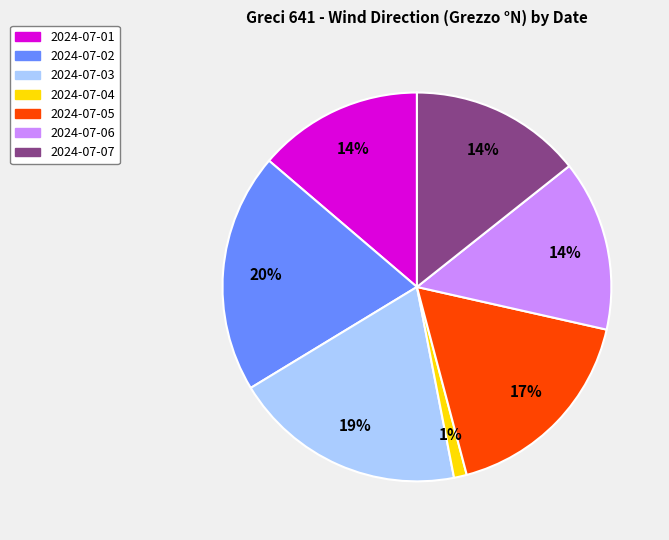

What is the ratio of the value at 2024-07-01 to the value at 2024-07-02?

0.7